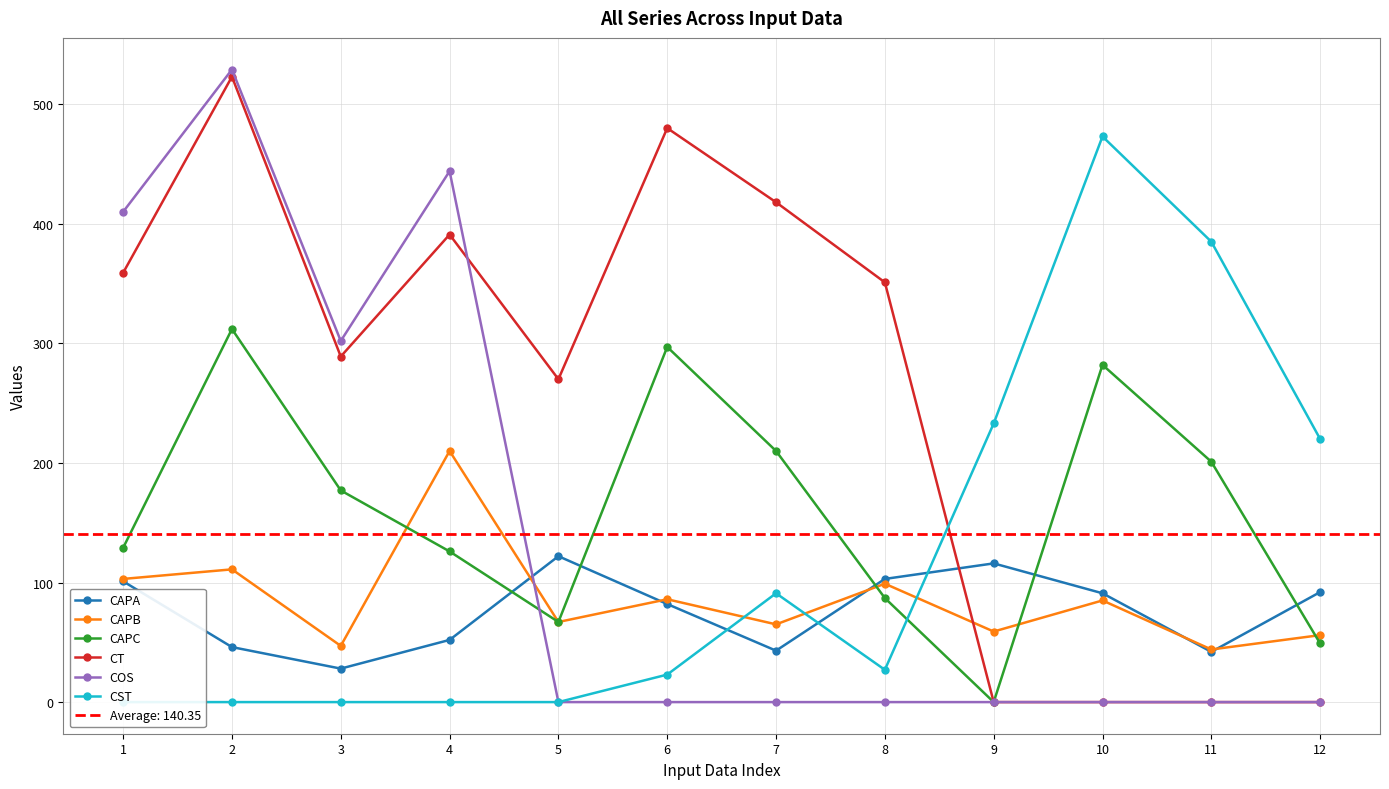

Which category has the lowest value in the CST series?

1